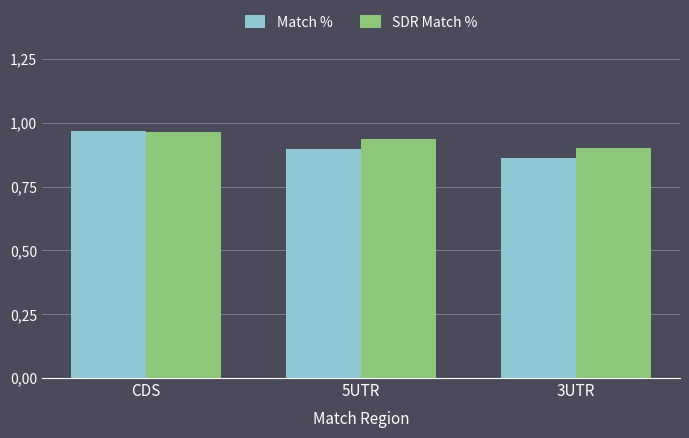

Which has a higher value, 5UTR or CDS?

CDS